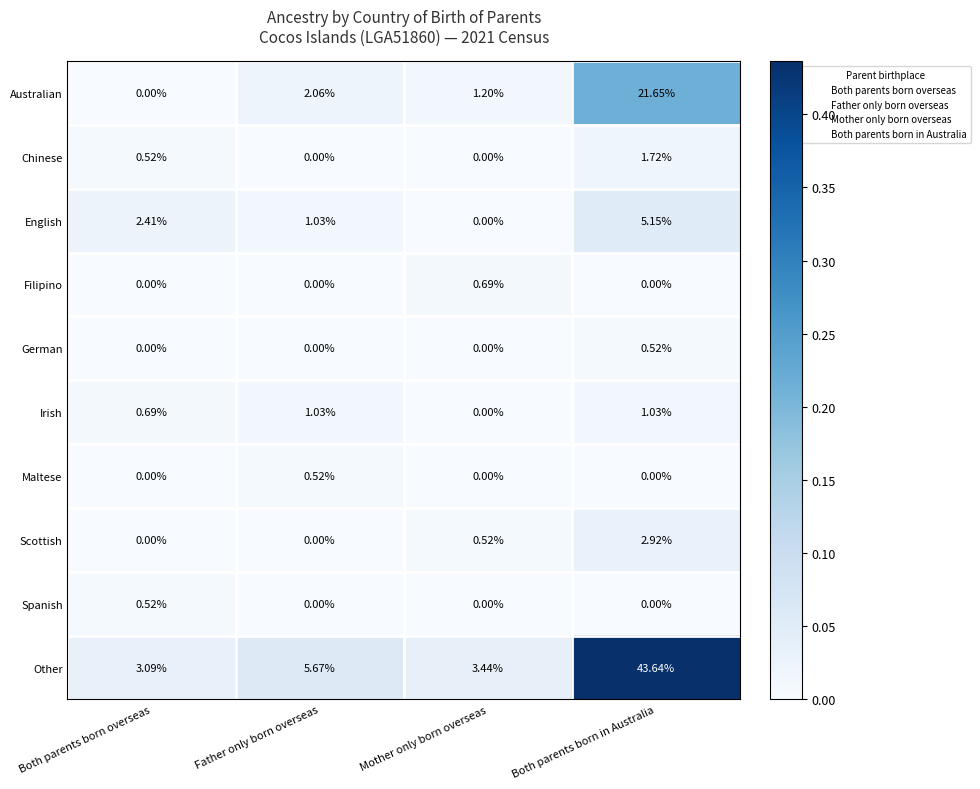

Which series has the widest spread of values?

Other